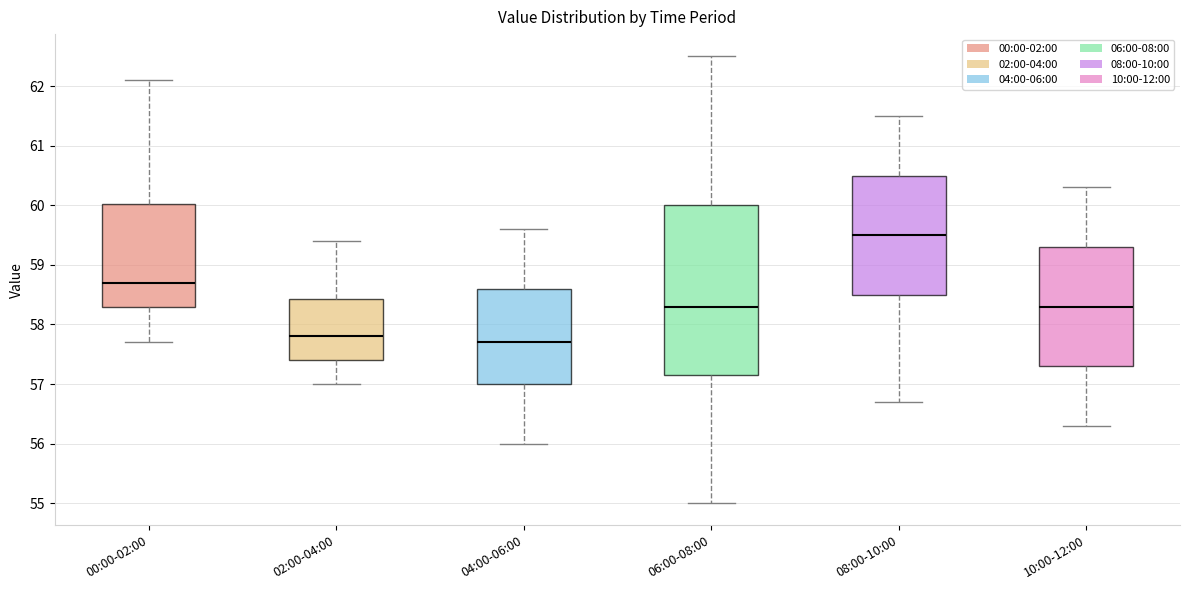

Reading left to right, transcribe this box plot: for each box, give where its median line is, the range the box spans, and where its two whiskers end, as read against the y-axis. The values are not printed on the chart, so give them approximately, as read against the axis.

00:00-02:00: median 58.7, box 58.3 to 60.0, whiskers 57.7 to 62.1
02:00-04:00: median 57.8, box 57.4 to 58.4, whiskers 57.0 to 59.4
04:00-06:00: median 57.7, box 57.0 to 58.6, whiskers 56.0 to 59.6
06:00-08:00: median 58.3, box 57.2 to 60.0, whiskers 55.0 to 62.5
08:00-10:00: median 59.5, box 58.5 to 60.5, whiskers 56.7 to 61.5
10:00-12:00: median 58.3, box 57.3 to 59.3, whiskers 56.3 to 60.3